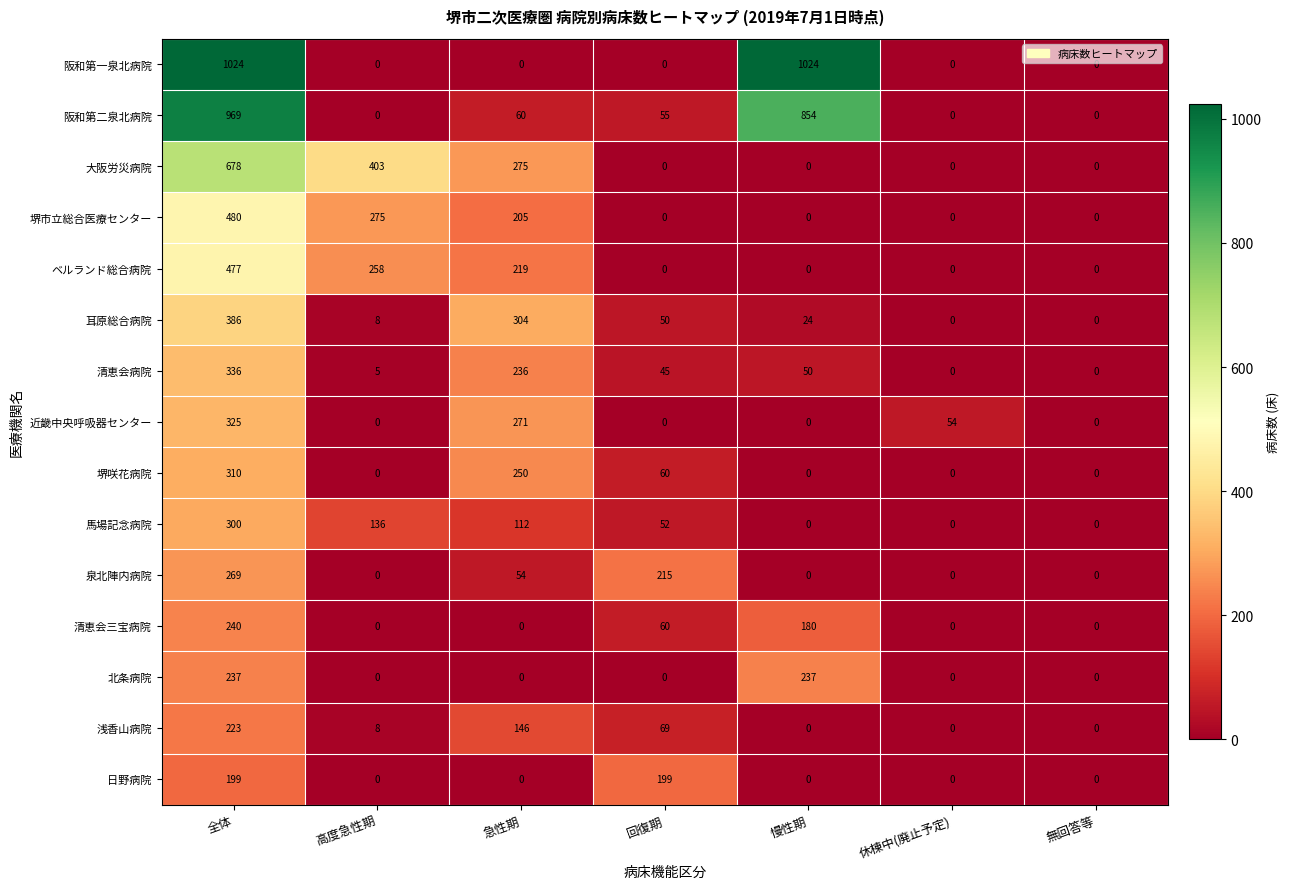

Count the number of categories in the chart.

7